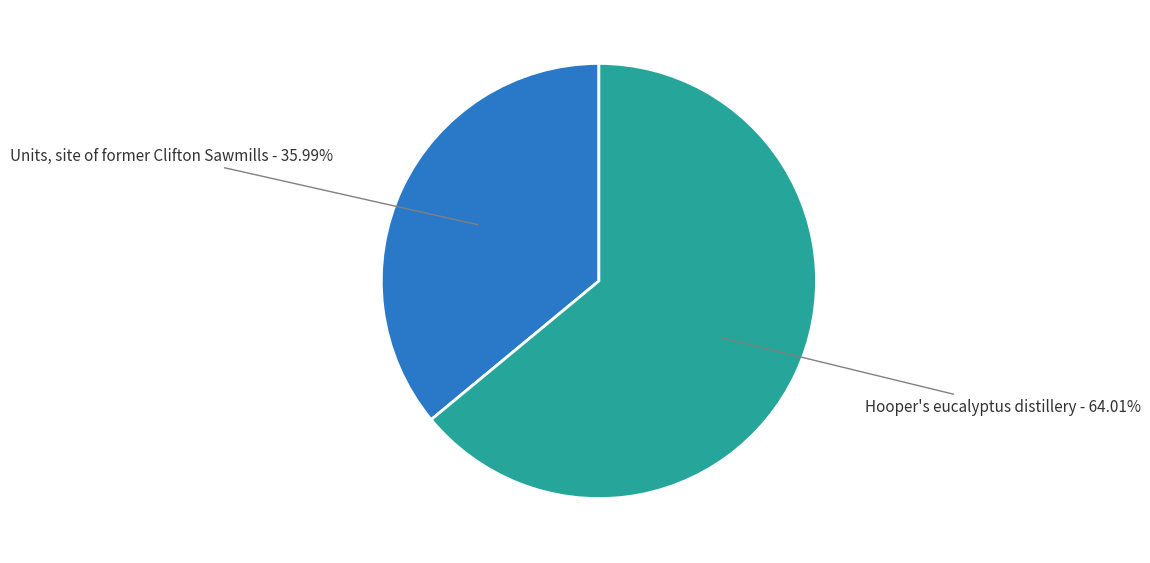

To the nearest percent, what percentage of the pie is Units, site of former Clifton Sawmills?

36%